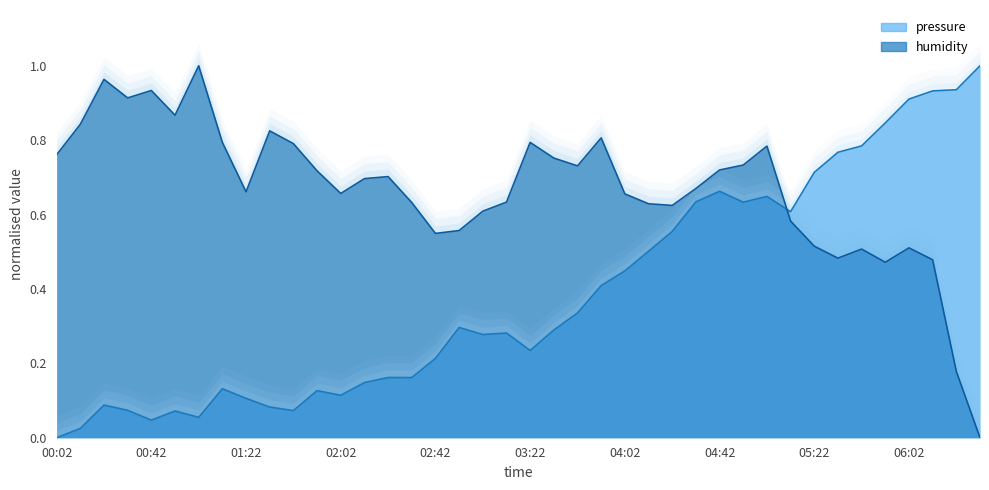

Is it true that pressure equals 0.4 at 05:42?

False